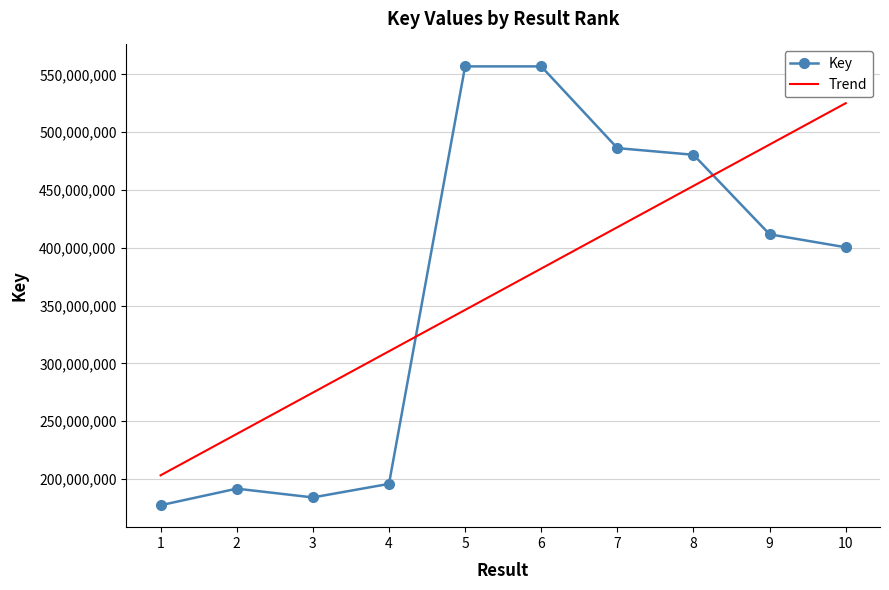

Where does the Trend series first go above 381974660?

6